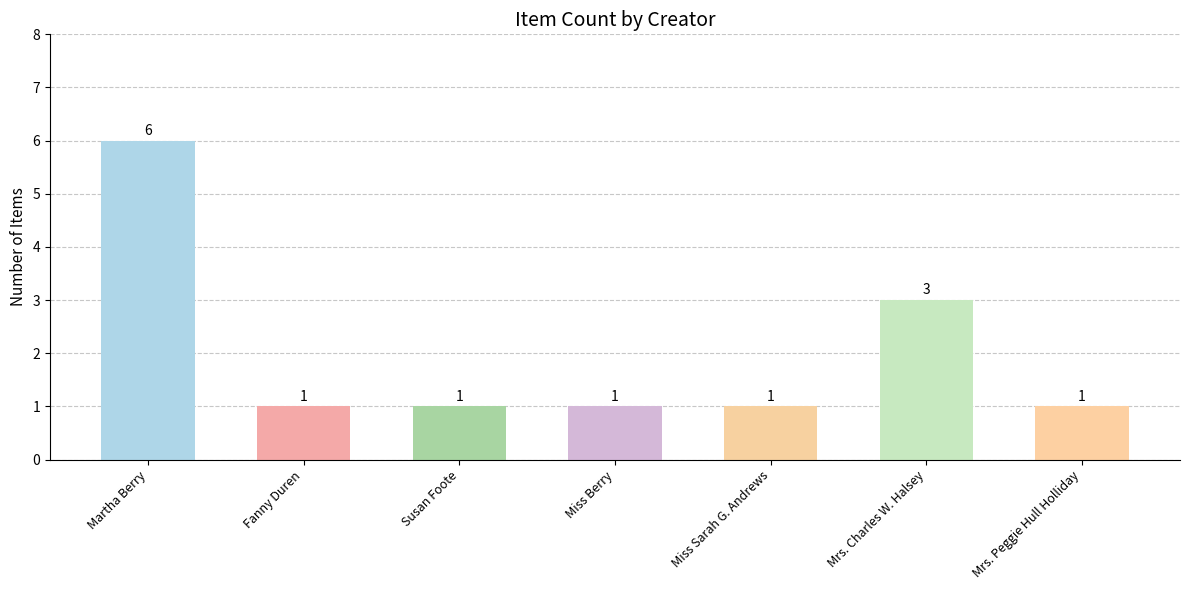

The value at Miss Sarah G. Andrews is 2. True or false?

False